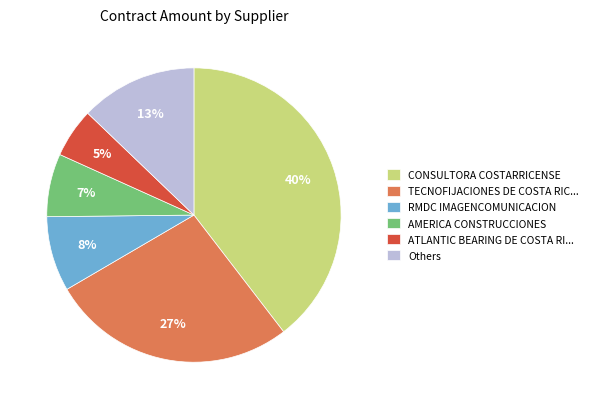

Is it true that CONSULTORA COSTARRICENSE is 49% of the pie?

False